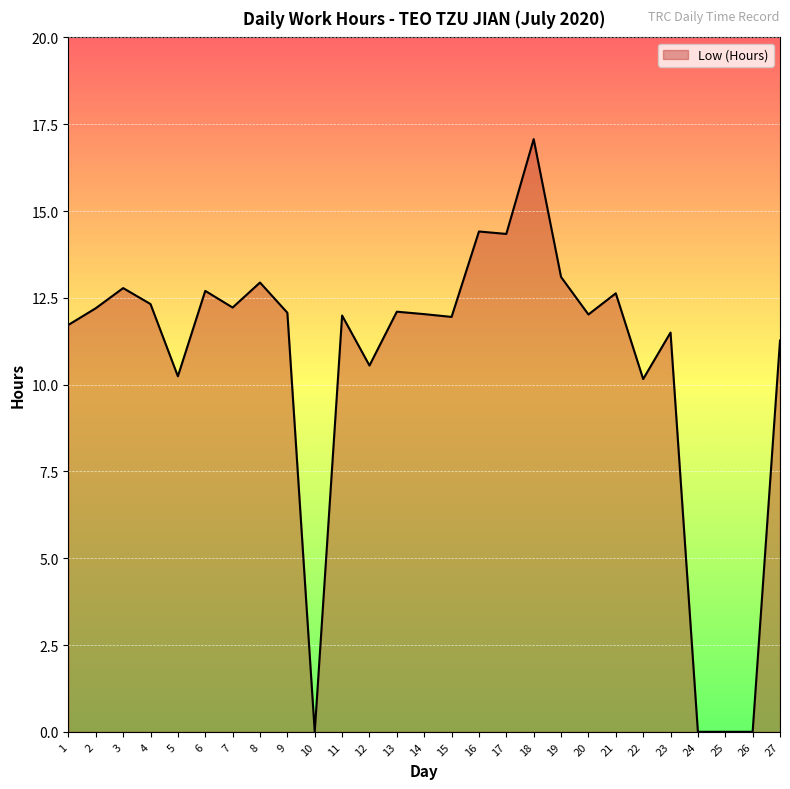

The value at 20 is 12.0. True or false?

True